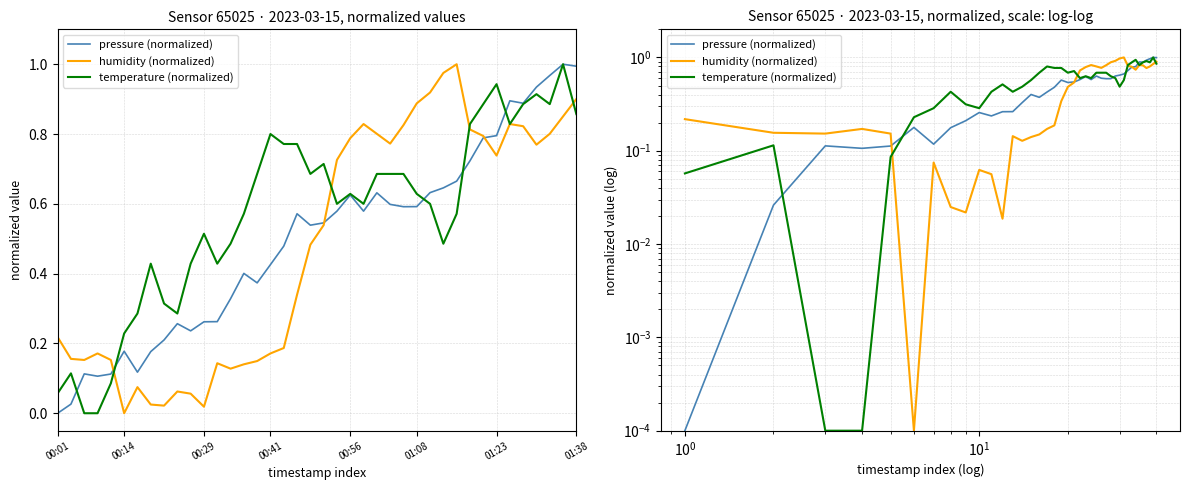

Which series has the widest spread of values?

pressure (normalized)